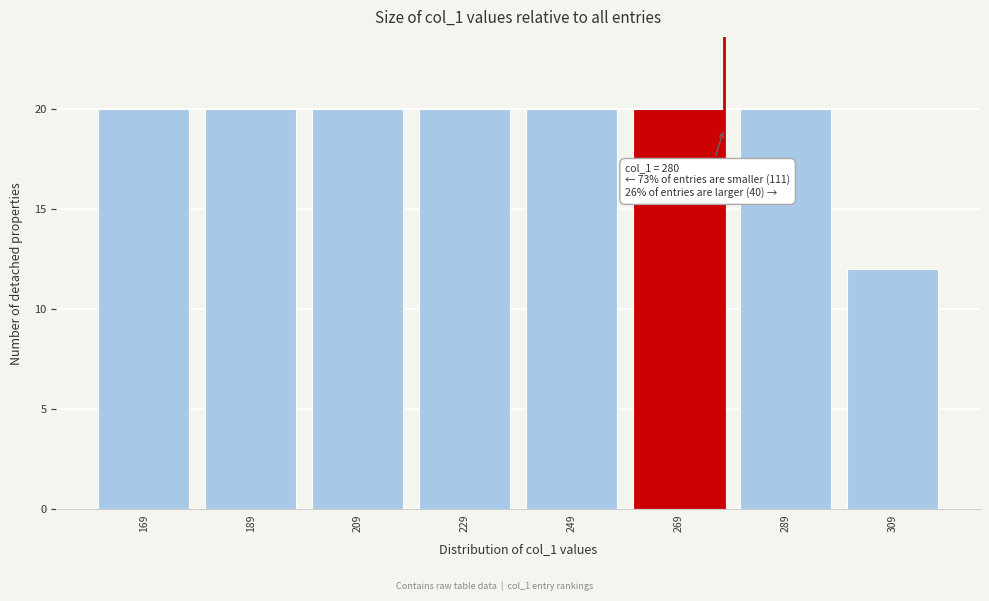

Reading left to right, transcribe all the data shown in this chart.

20	20	20	20	20	20	20	12